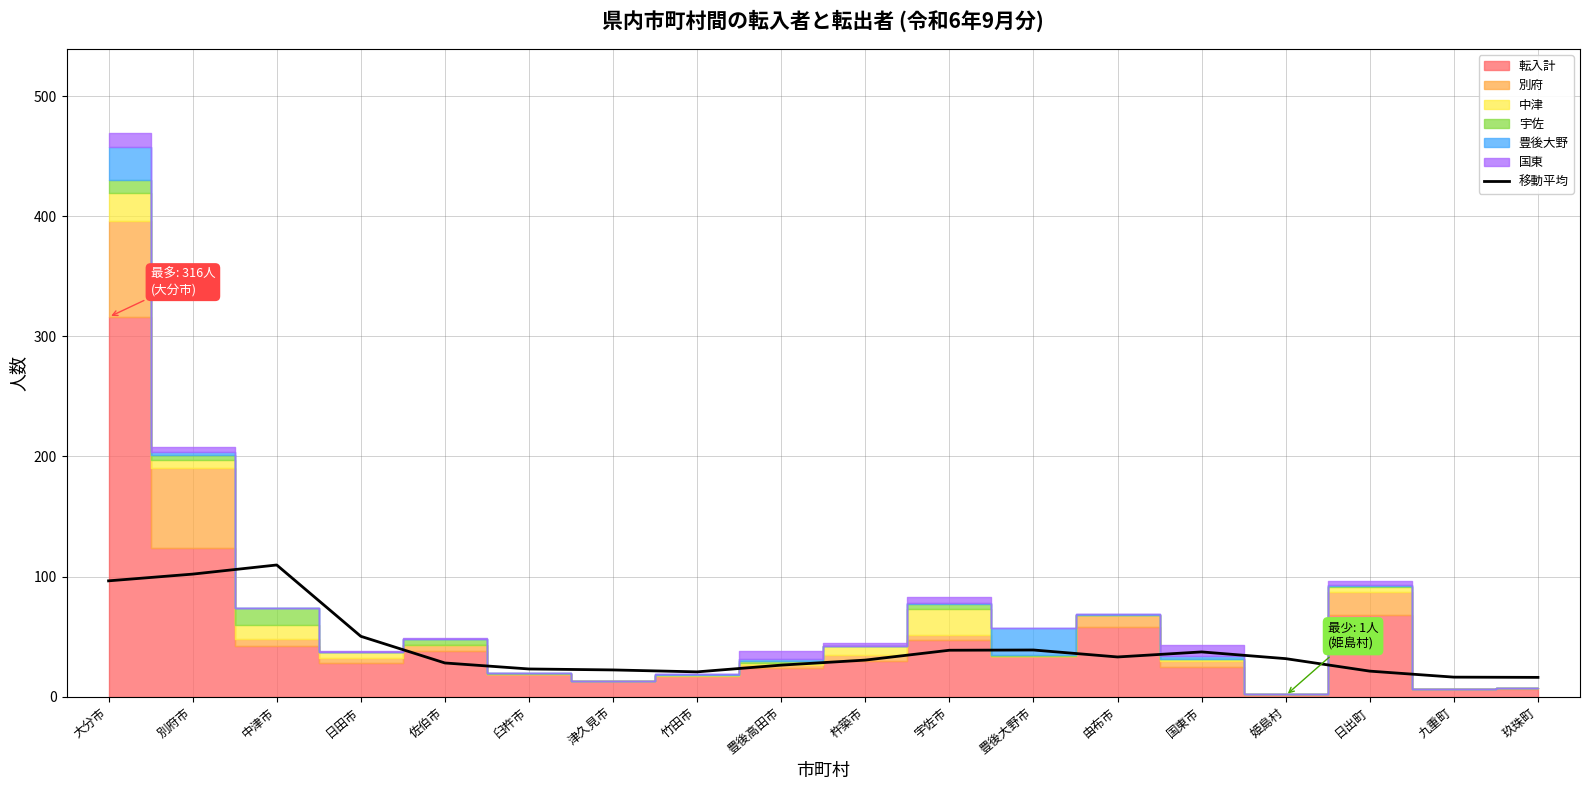

What is the label of the 4th point from the left?

日田市